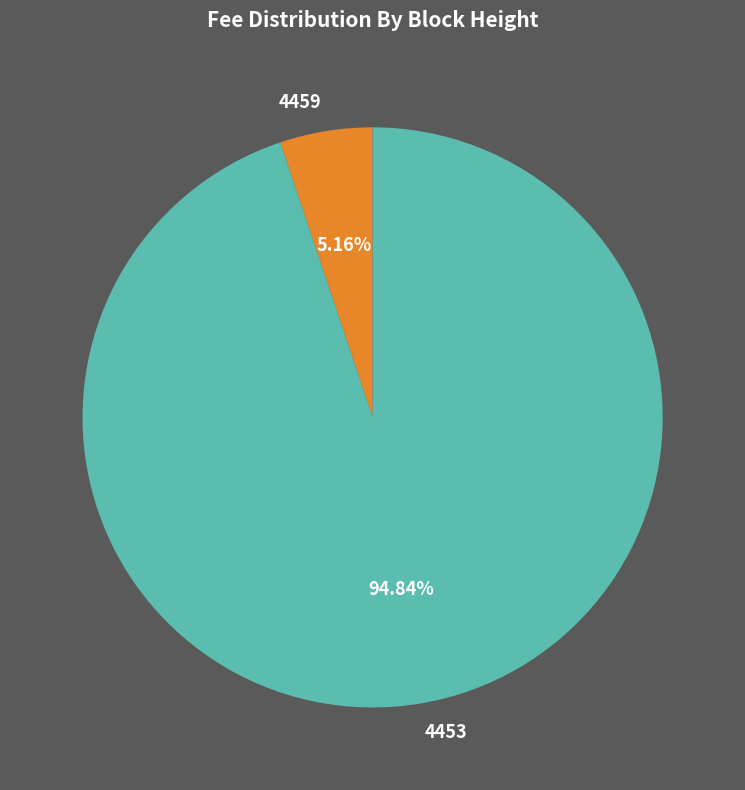

Which category accounts for the majority?

4453